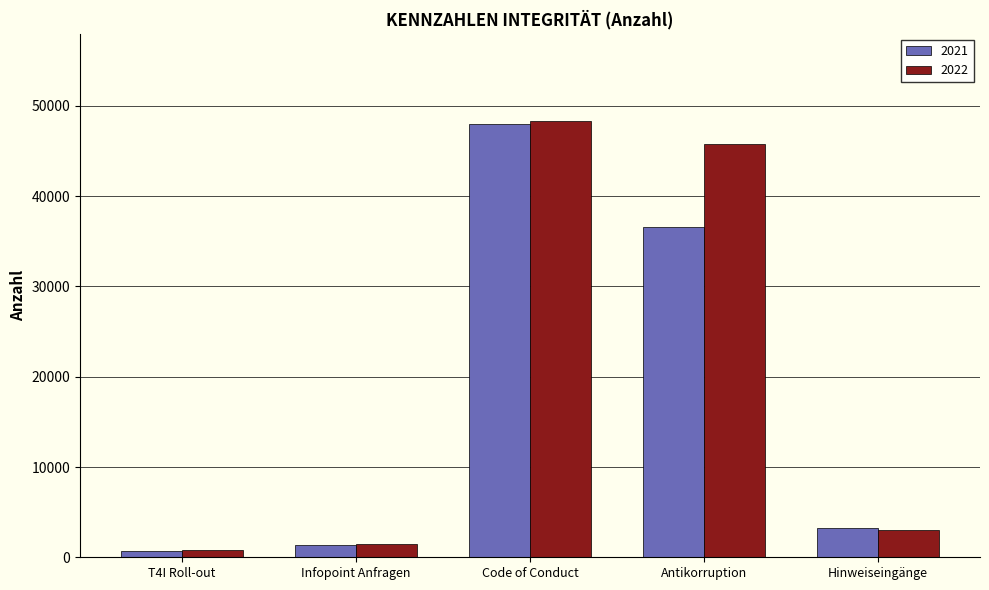

The 2022 series shows 86240 at Code of Conduct. True or false?

False